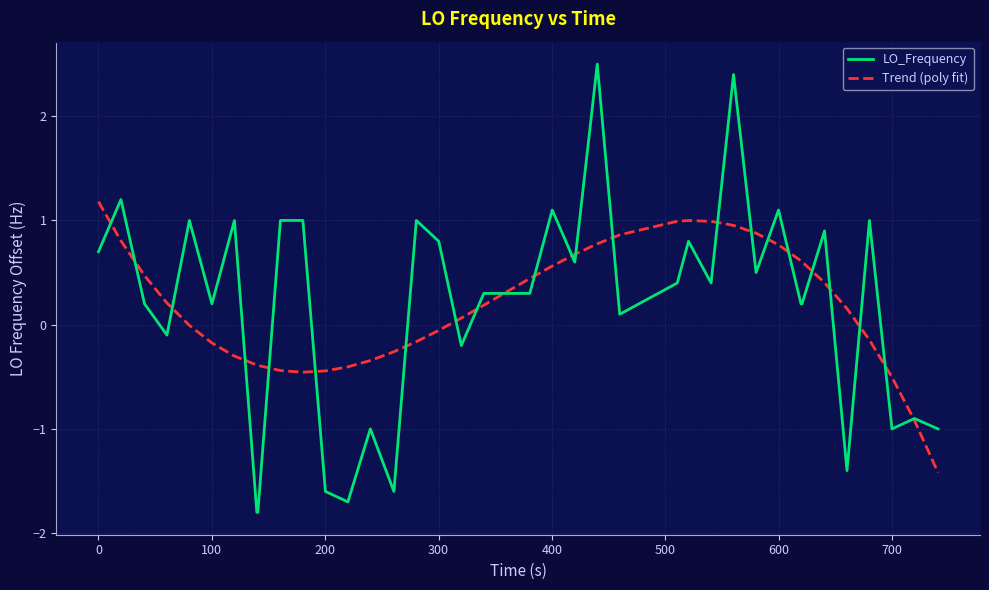

How many values in the LO_Frequency series exceed 0?

28